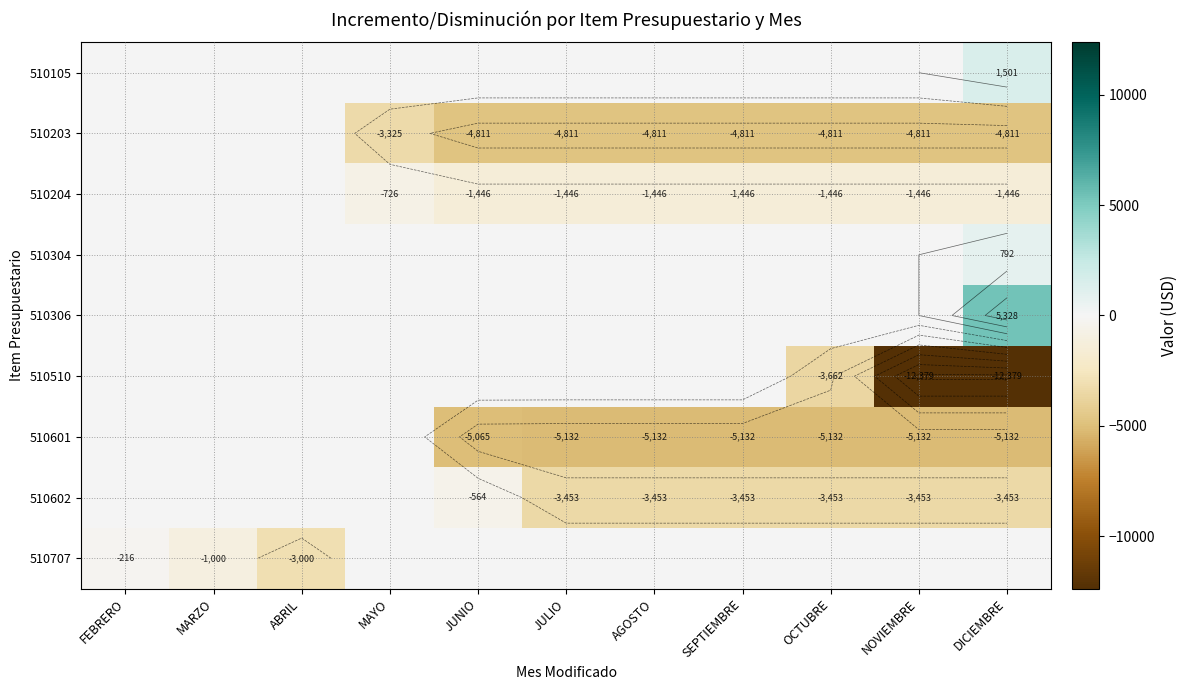

Which series changed the most between MARZO and ABRIL?

510707